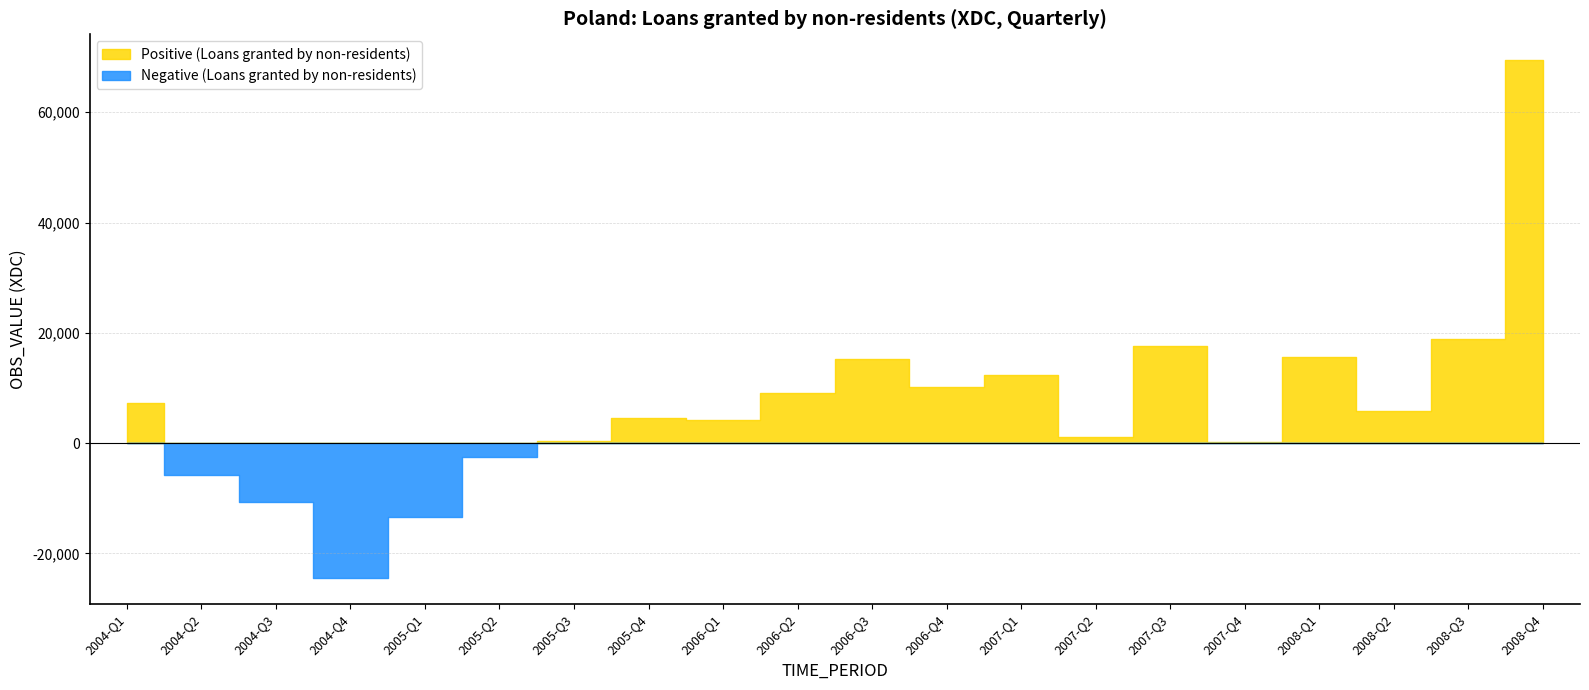

Does the chart have visible grid lines?

Yes